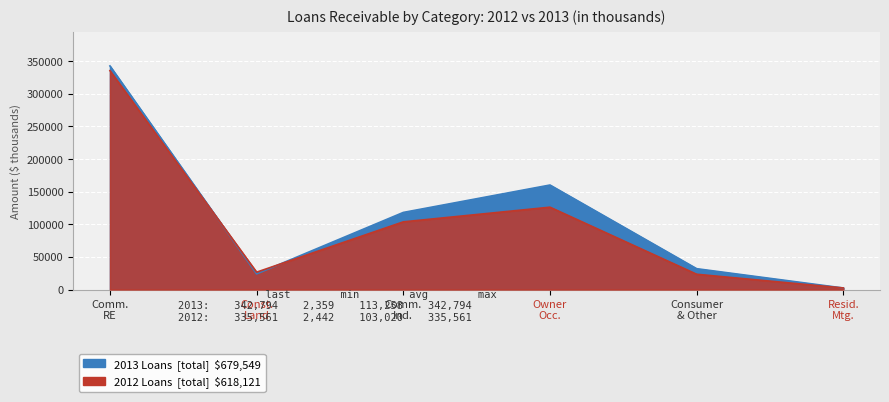

True or false: 2013 has a value of 109279 at Owner Occ..

False